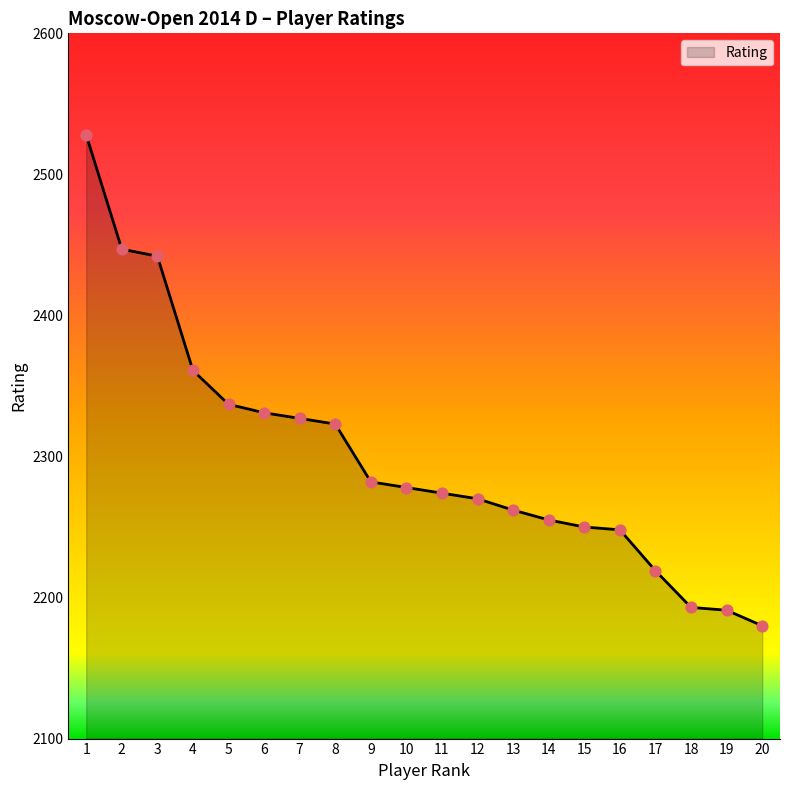

Which has a higher value, 1 or 7?

1